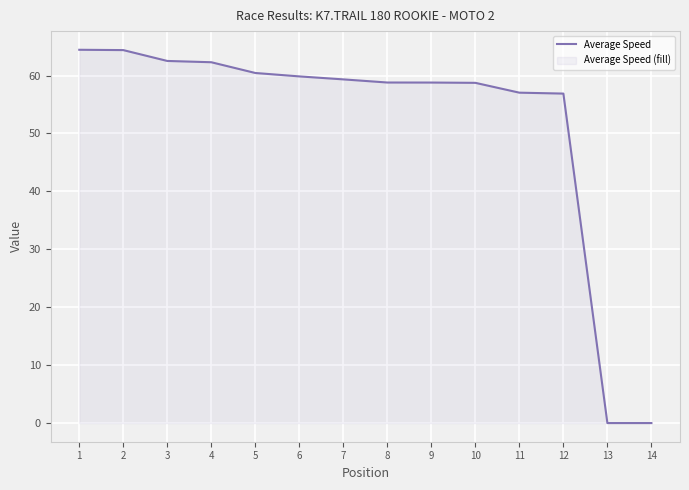

How many lines are shown in the chart?

1